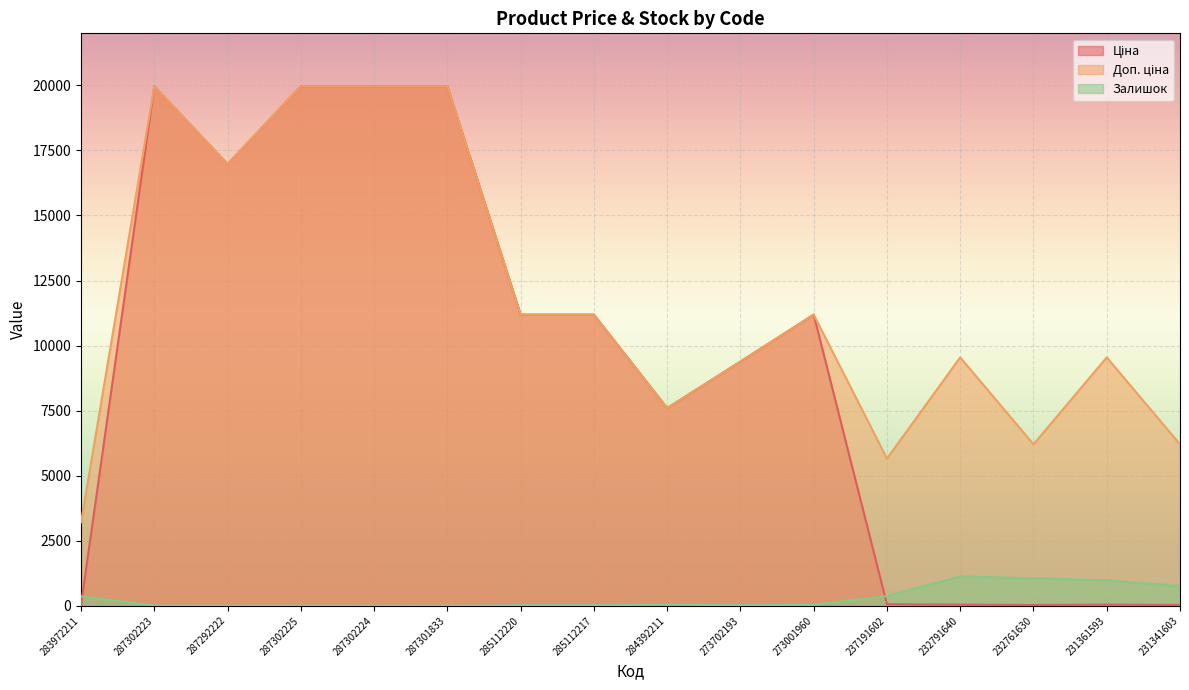

Reading right to left, transcribe all the data shown in this chart.

Ціна: 27.6	42.4	27.6	42.4	56.6	11188.2	9384.0	7596.5	11188.2	11188.2	19964.2	19964.2	19964.2	16976.3	19964.2	32.0
Доп. ціна: 6204.0	9544.0	6204.0	9544.0	5656.0	11188.2	9384.0	7596.5	11188.2	11188.2	19964.2	19964.2	19964.2	16976.3	19964.2	3205.0
Залишок: 757.0	977.0	1056.0	1129.0	370.0	38.0	17.0	43.0	17.0	17.0	0.0	3.0	5.0	2.0	7.0	360.0